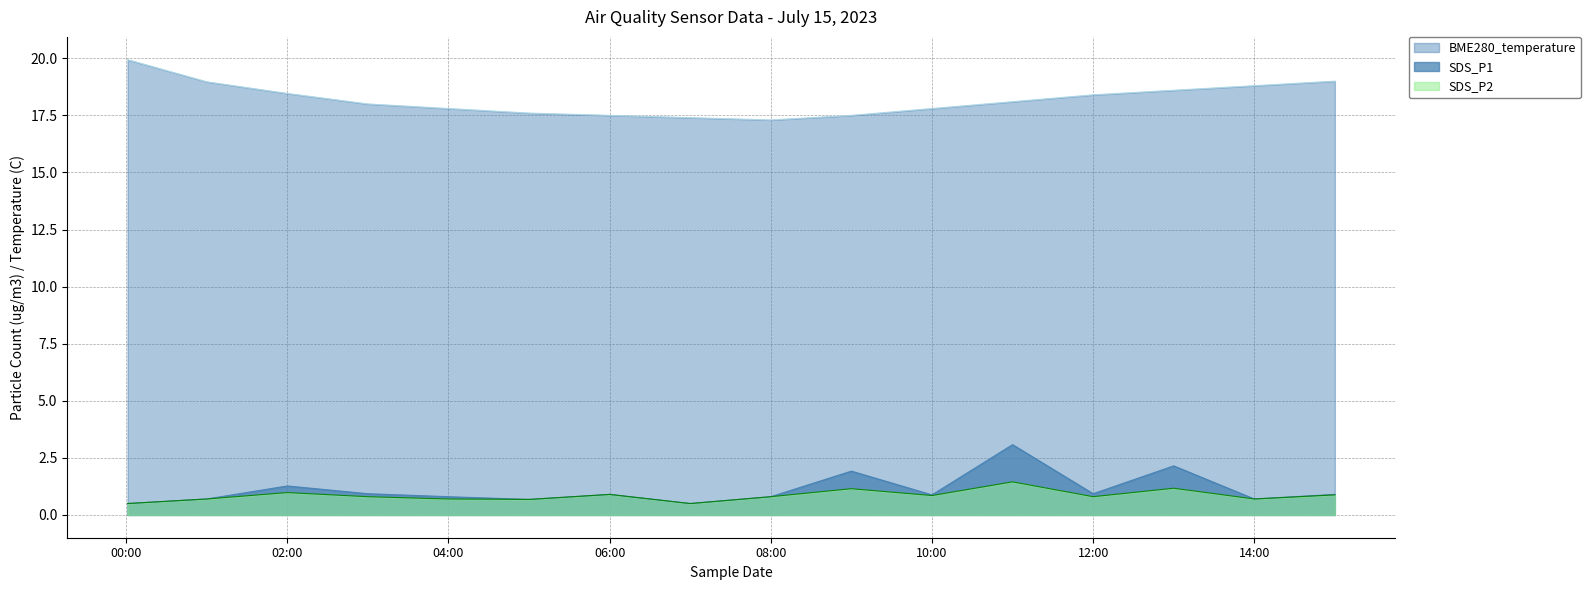

What is the difference between the maximum and minimum values in the BME280_temperature series?

2.6